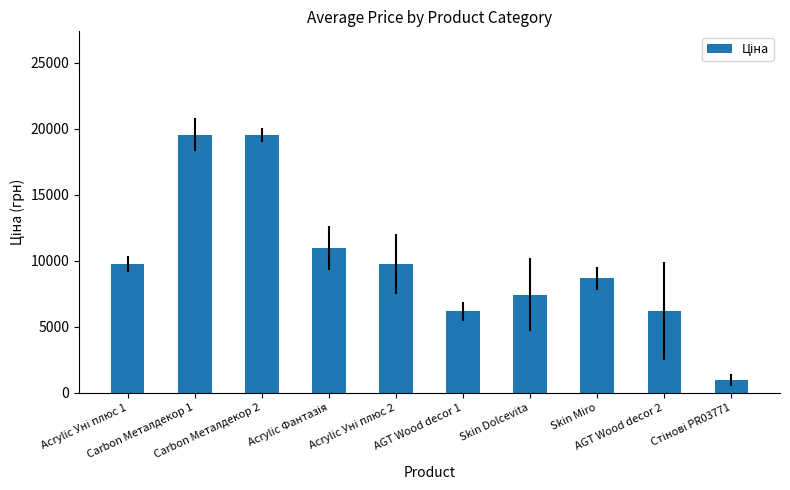

What is the greatest value displayed?

19564.9